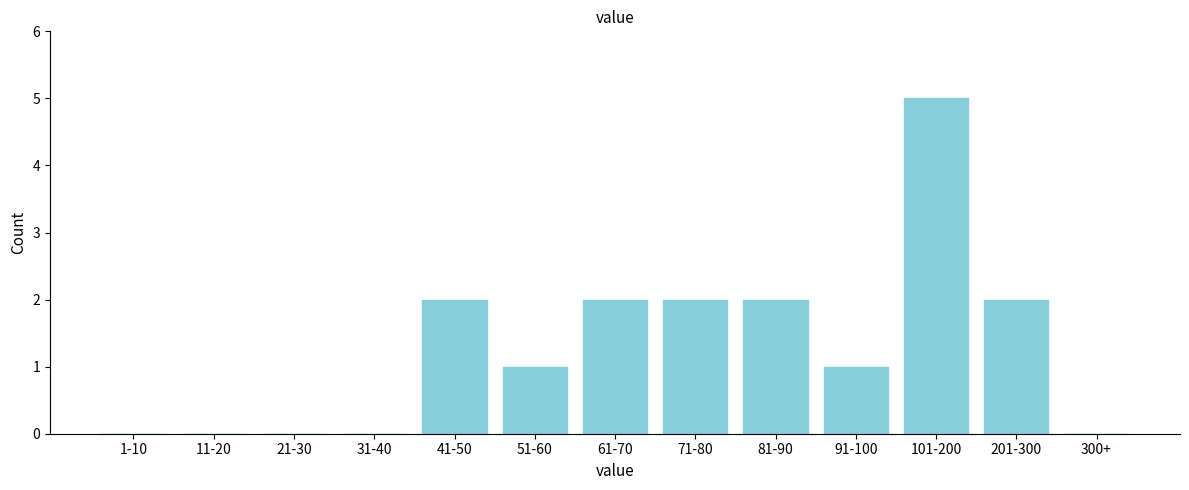

Reading right to left, list all the values displayed in this chart.

300+=0	201-300=2	101-200=5	91-100=1	81-90=2	71-80=2	61-70=2	51-60=1	41-50=2	31-40=0	21-30=0	11-20=0	1-10=0